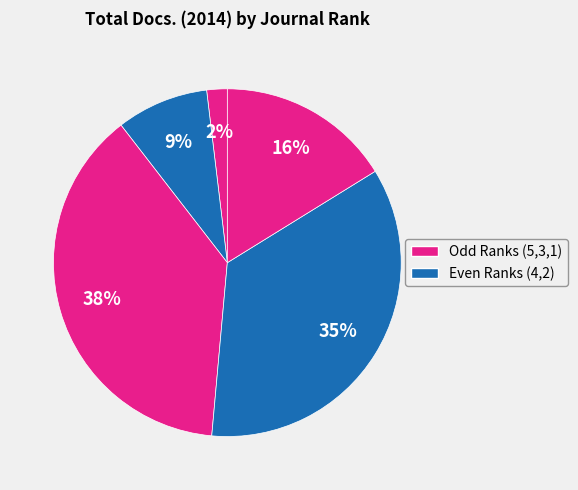

To the nearest percent, what is the average slice percentage?

20%